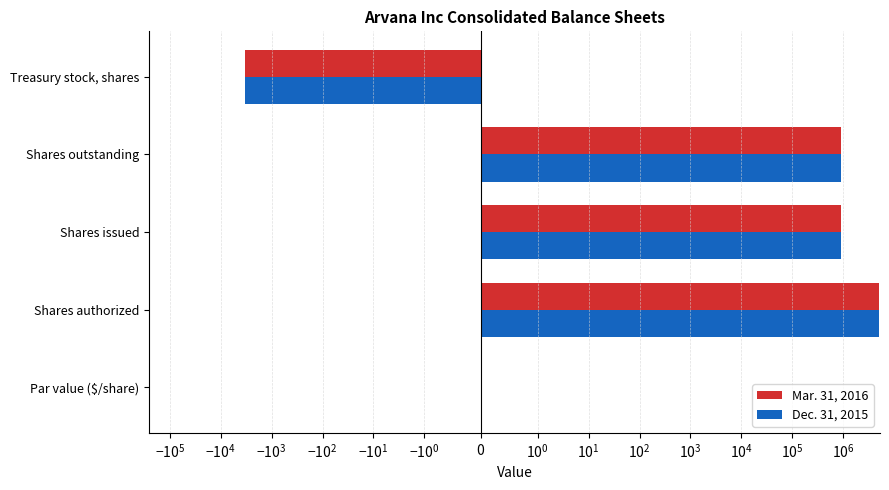

Which series has the widest spread of values?

Mar. 31, 2016